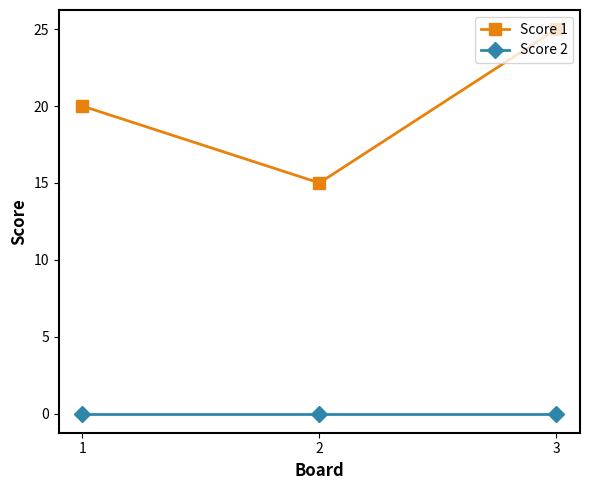

At how many categories does at least one series exceed 18?

2